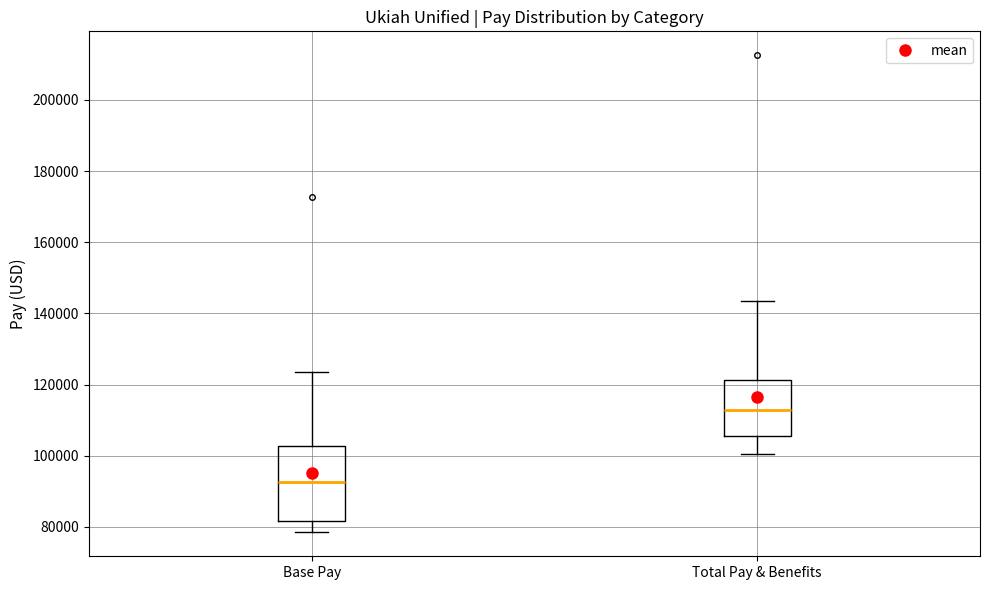

Where does the median line of the box for Base Pay sit on the y-axis? The values are not printed on the chart, so give them approximately, as read against the axis.

92000